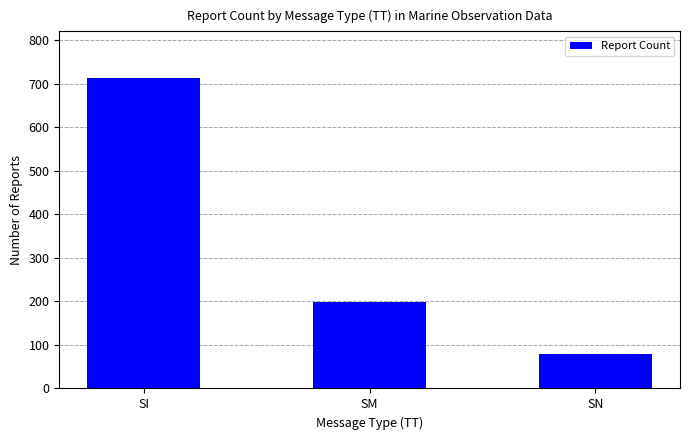

At which category does the chart reach its minimum across all series?

SN